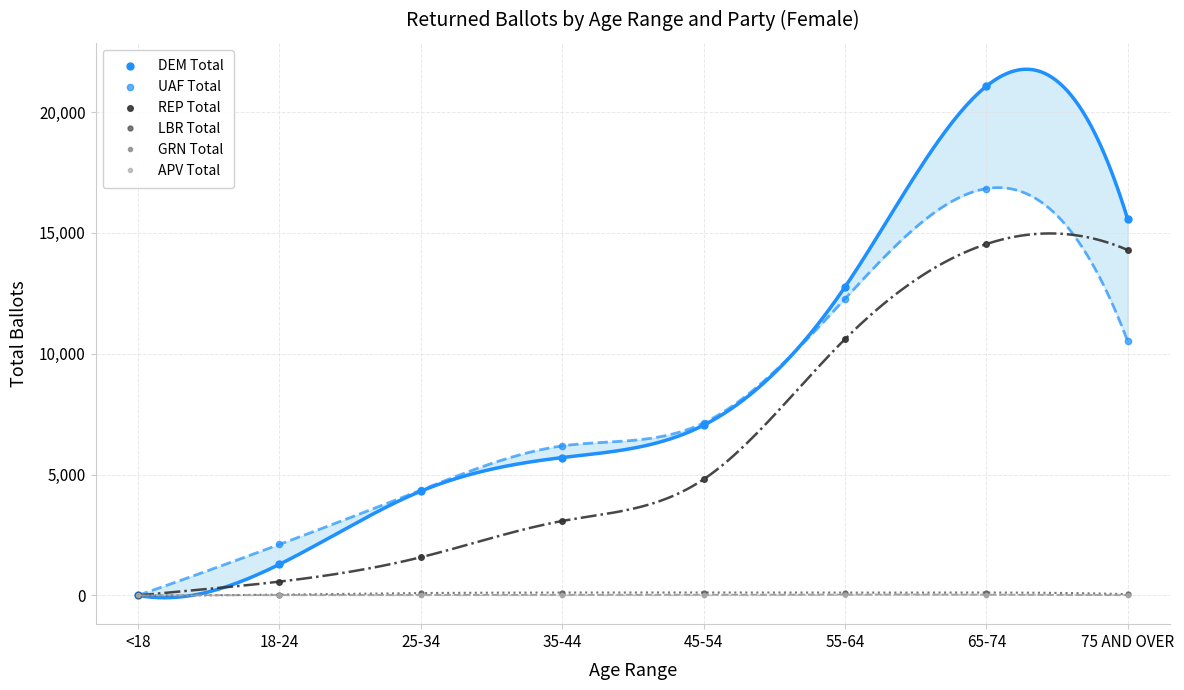

True or false: GRN Total has a value of 11 at 75 AND OVER.

True